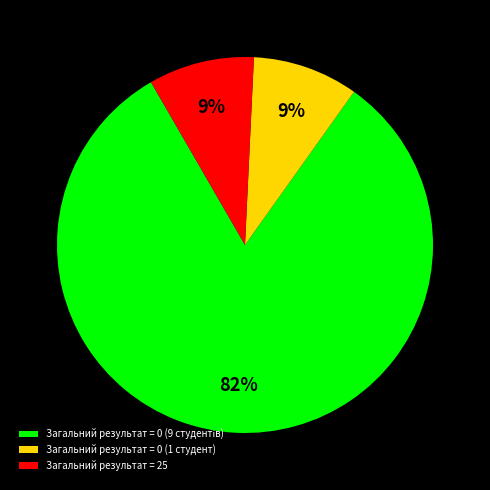

To the nearest percent, what portion does Загальний результат = 25 represent?

9%